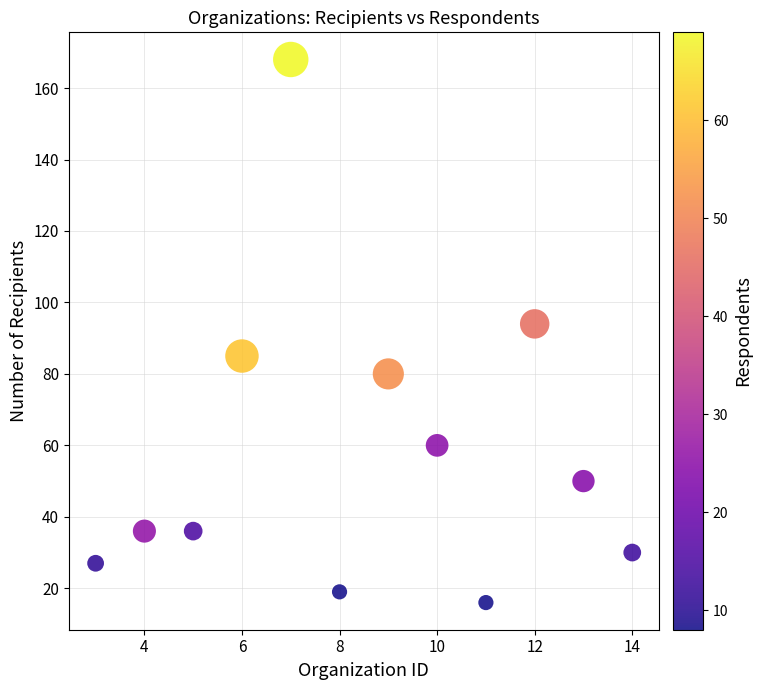

What Y value in the scatter plot is closest to 92?

94